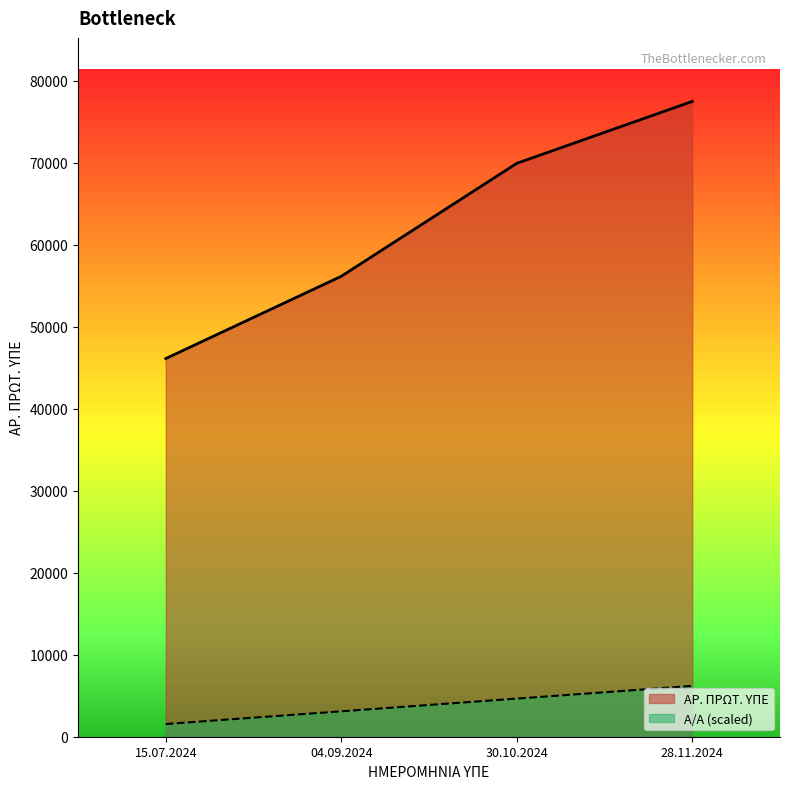

True or false: ΑΡ. ΠΡΩΤ. ΥΠΕ and Α/Α cross at least once.

False